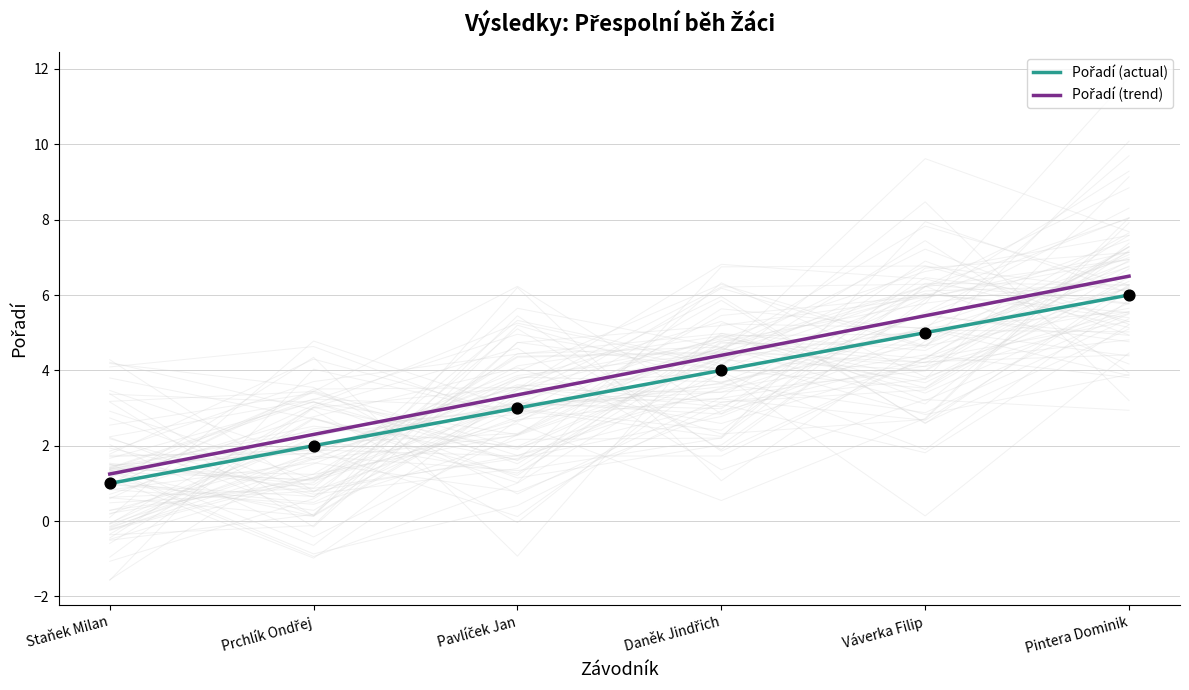

What are all the series names shown in the legend?

Pořadí (actual), Pořadí (trend)